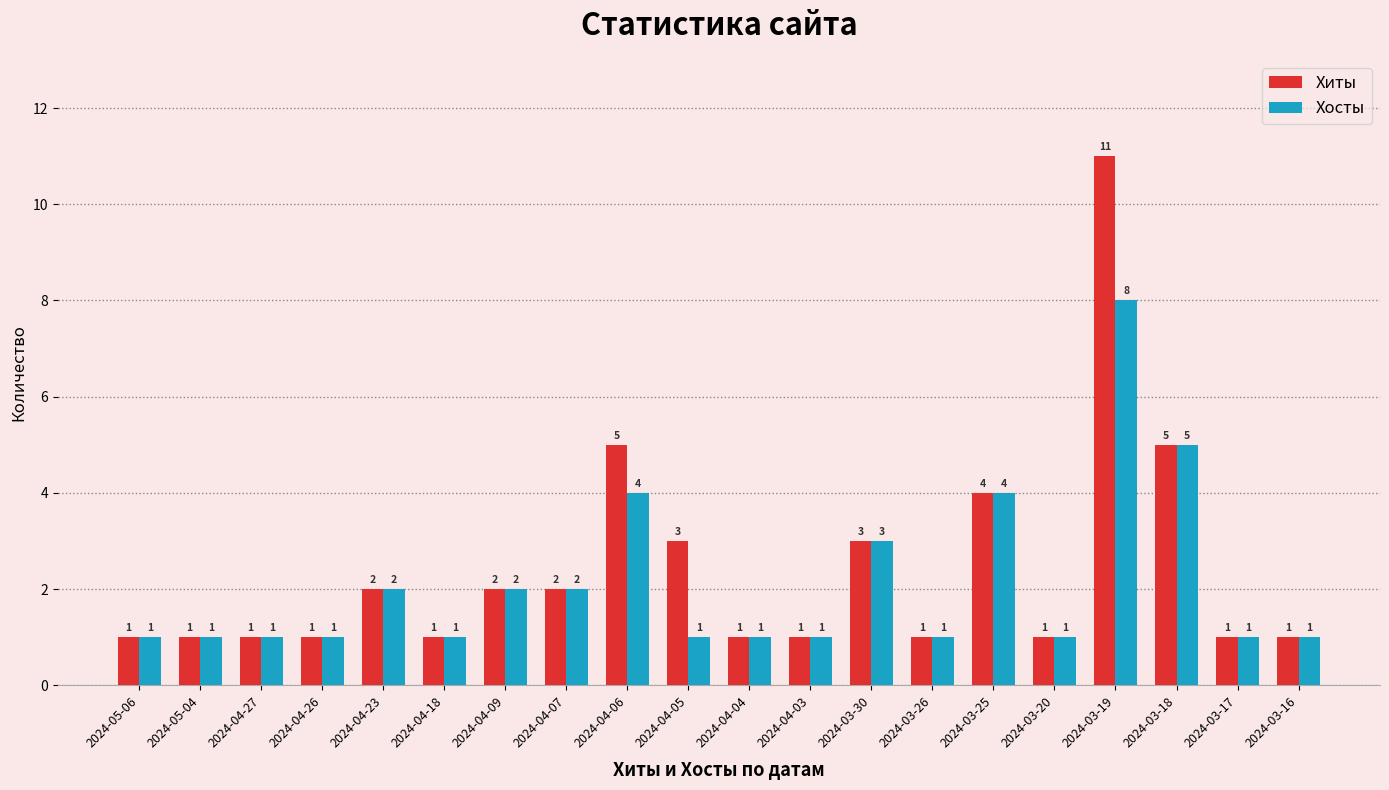

Reading left to right, extract all data points from this chart.

Хиты: 1	1	1	1	2	1	2	2	5	3	1	1	3	1	4	1	11	5	1	1
Хосты: 1	1	1	1	2	1	2	2	4	1	1	1	3	1	4	1	8	5	1	1